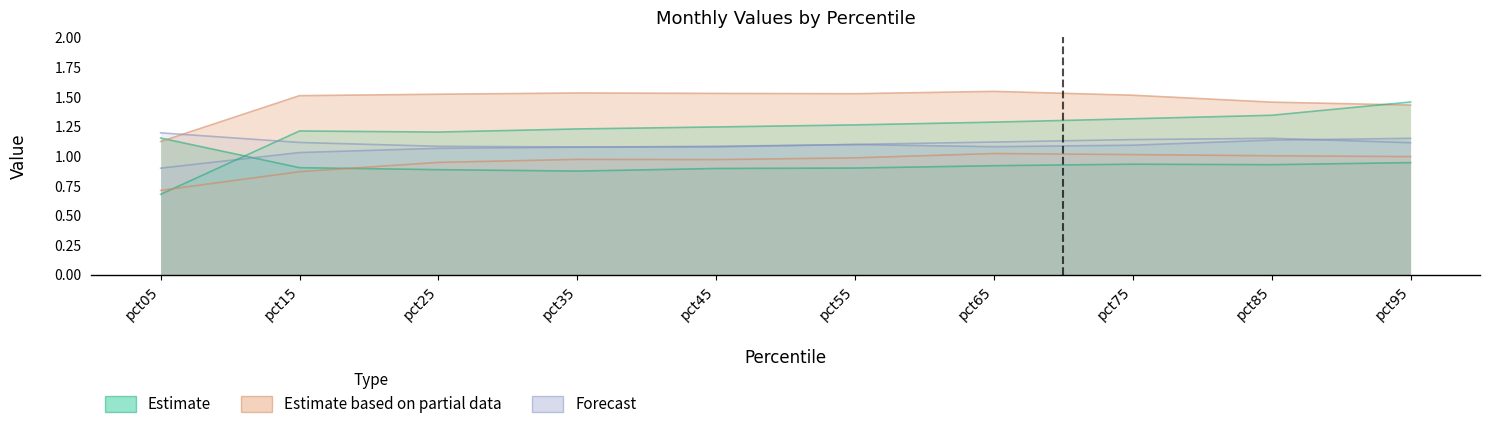

How many intersections are there between Jan and May?

1